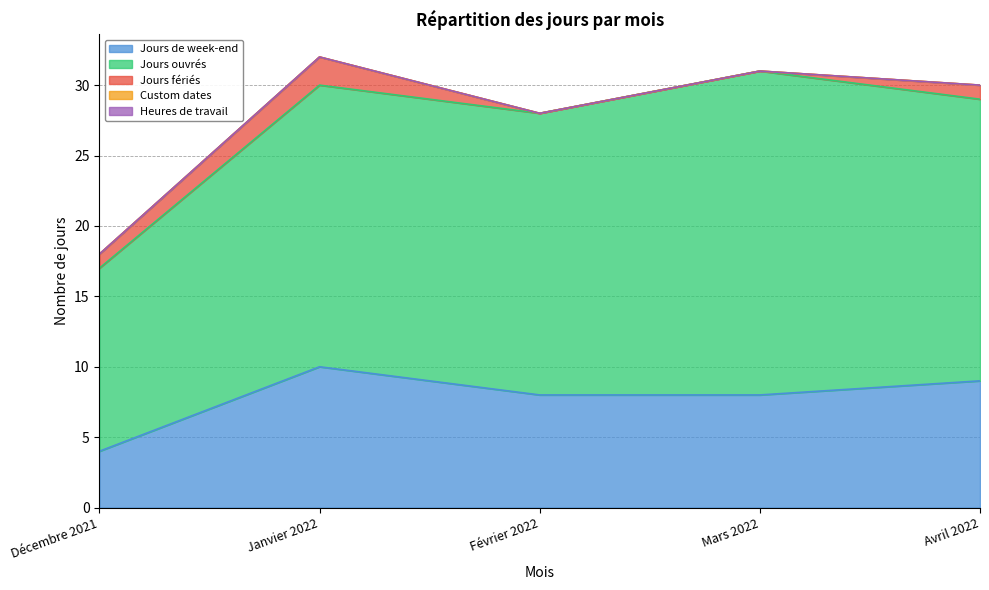

Which series changed the most between Décembre 2021 and Mars 2022?

Jours ouvrés